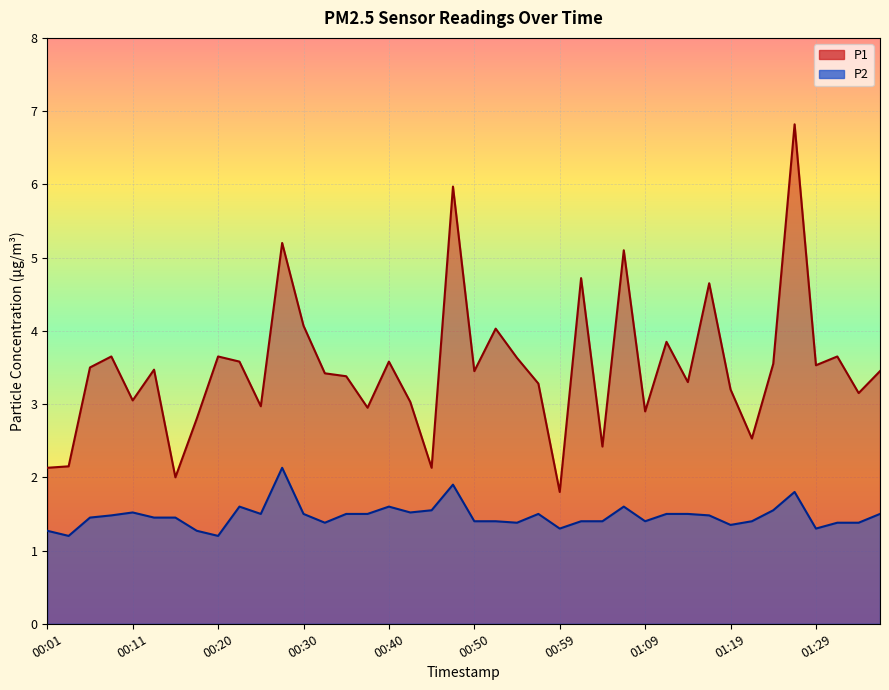

True or false: P1 and P2 cross at least once.

False